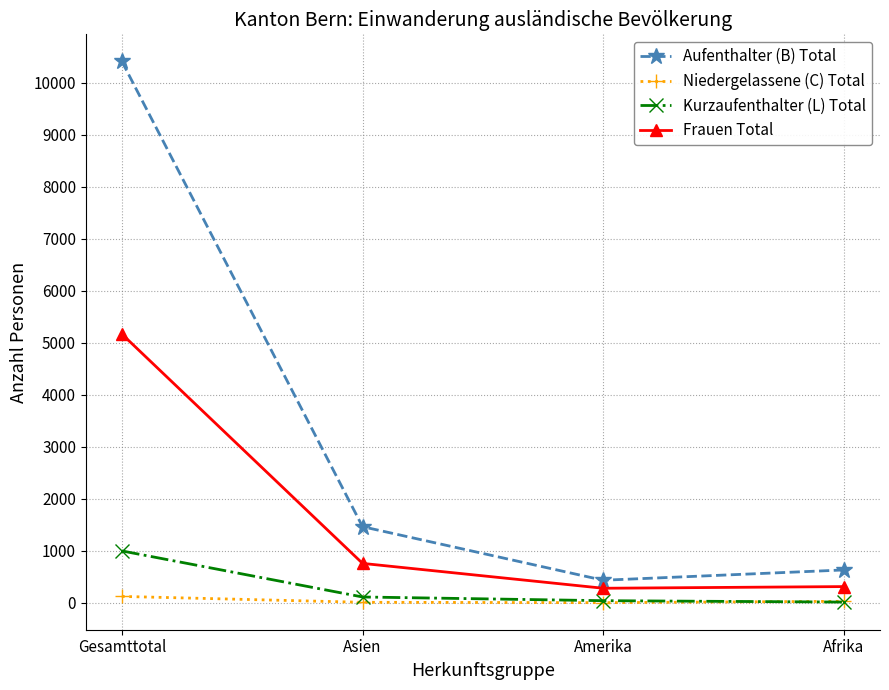

Is it true that Frauen Total equals 313 at Afrika?

True